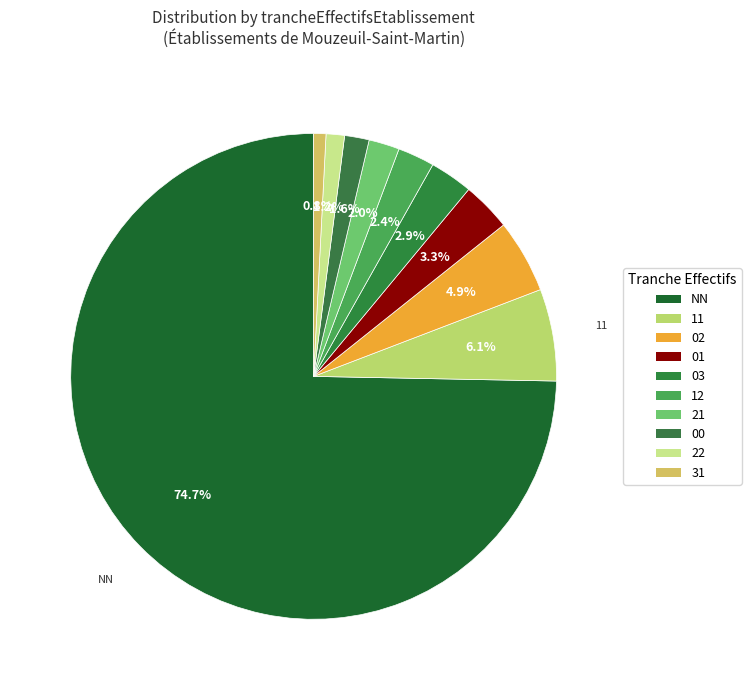

Is there a majority slice in this chart?

Yes